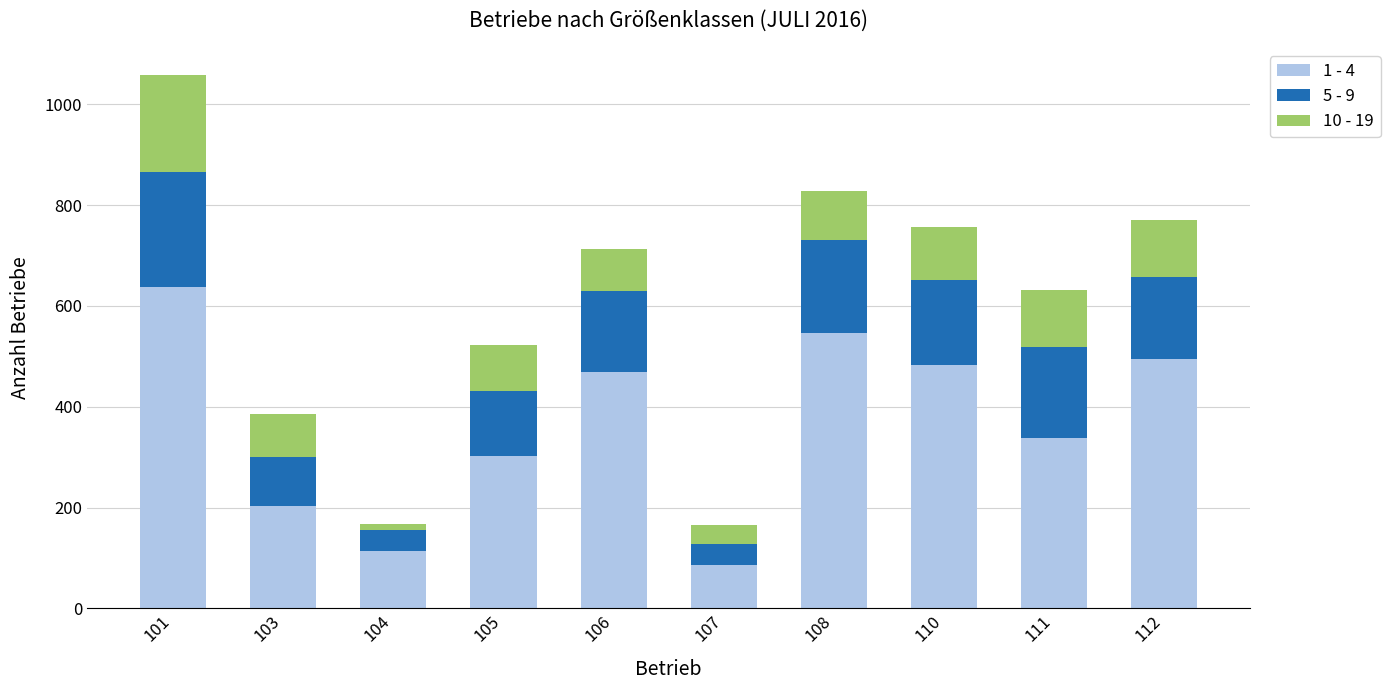

At which category is the sum across all series the highest?

101